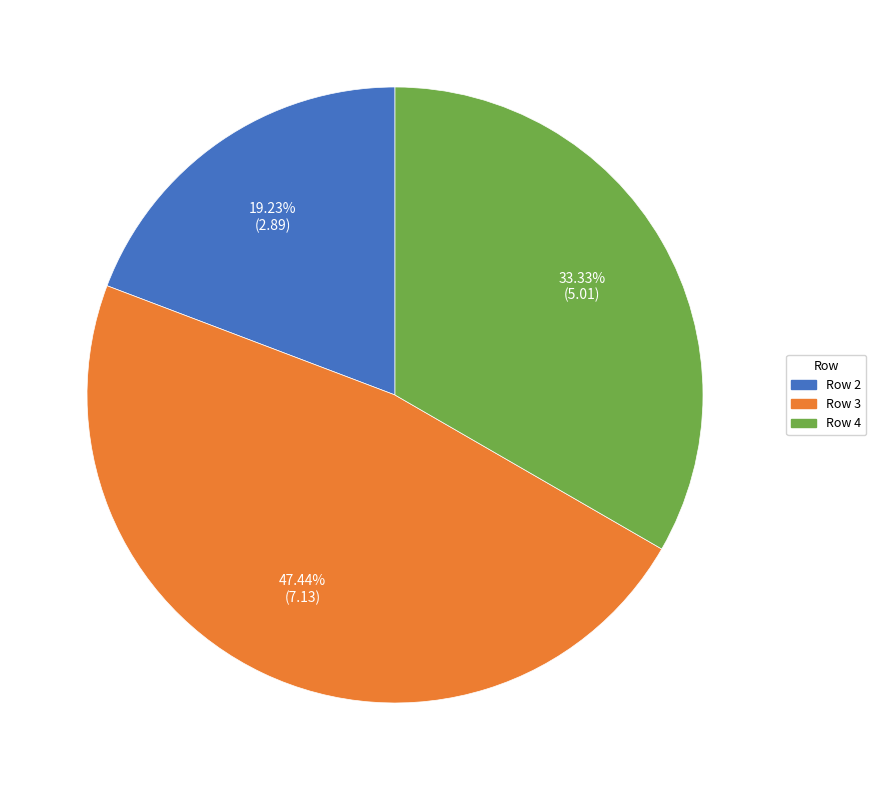

What is the ratio of the value at Row 3 to the value at Row 2?

2.5